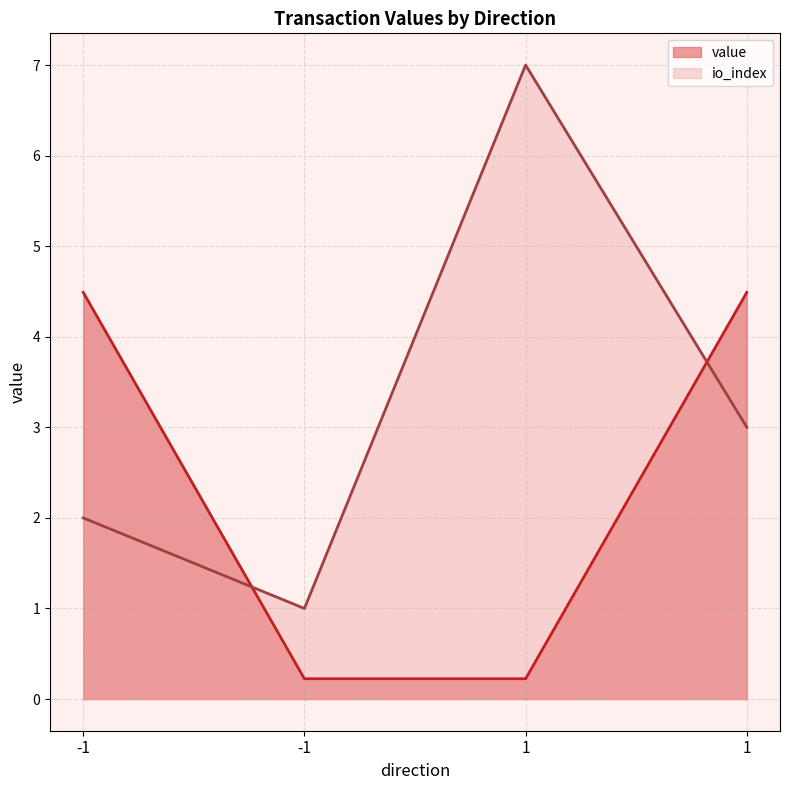

What is the minimum value shown in the chart?

0.2